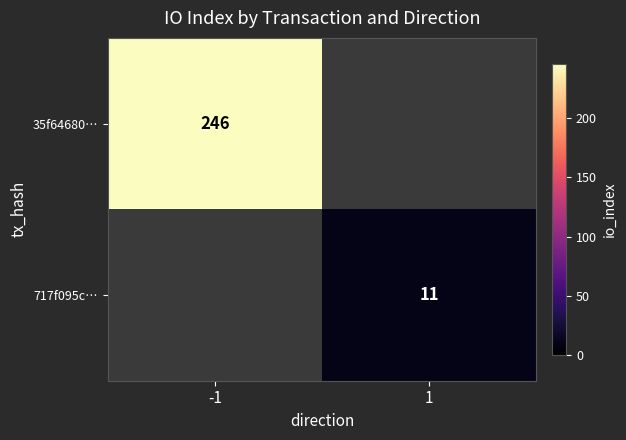

The 35f64680… series shows 332 at -1. True or false?

False